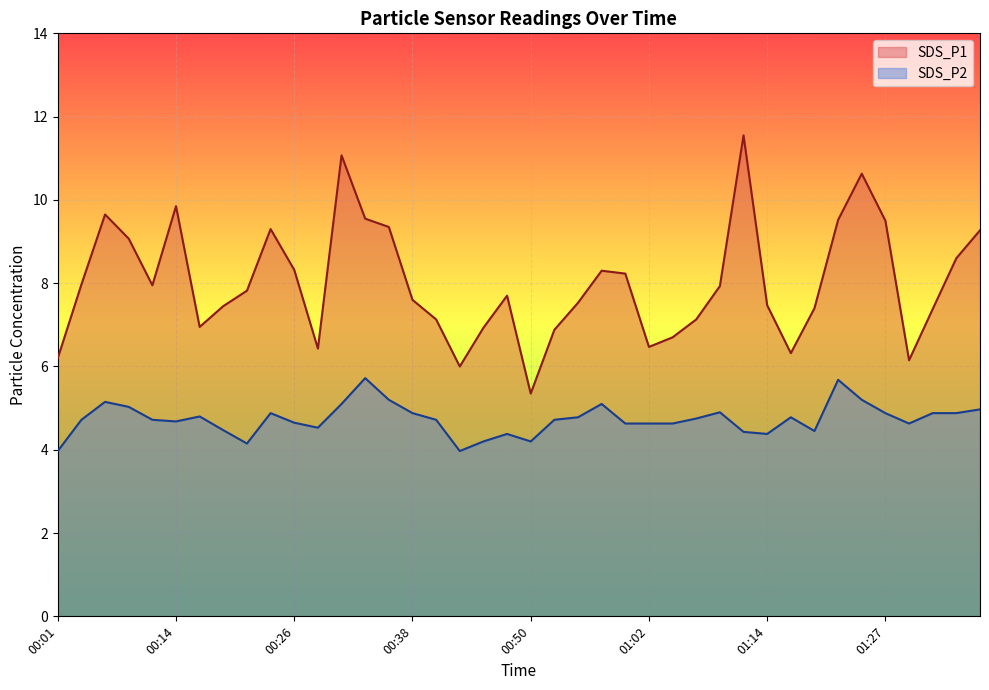

True or false: SDS_P1 has a value of 9.6 at 00:33.

True